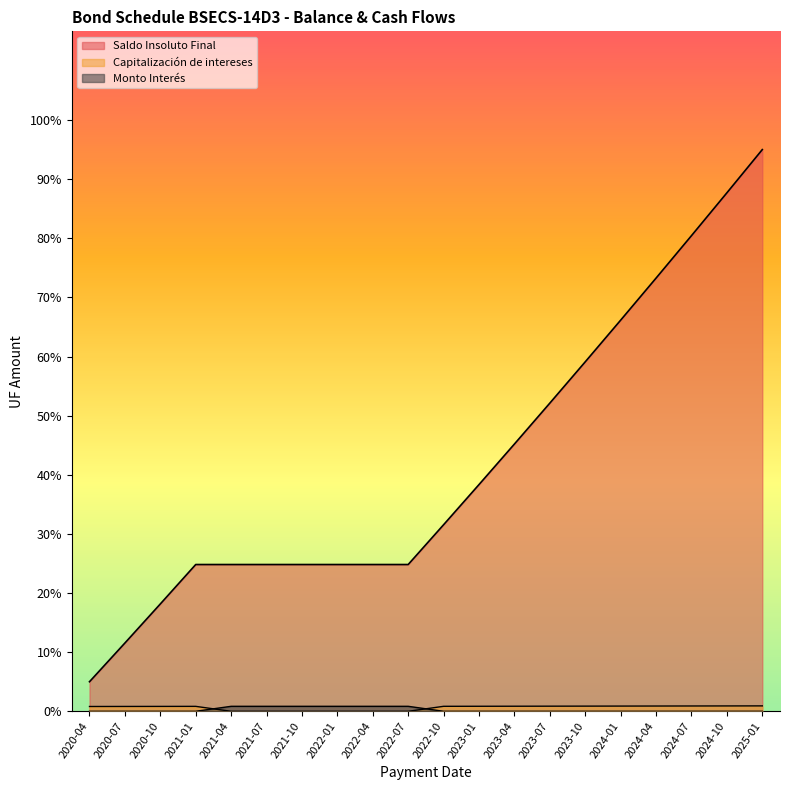

Where is Capitalización de intereses nearest to the value 0?

2021-04